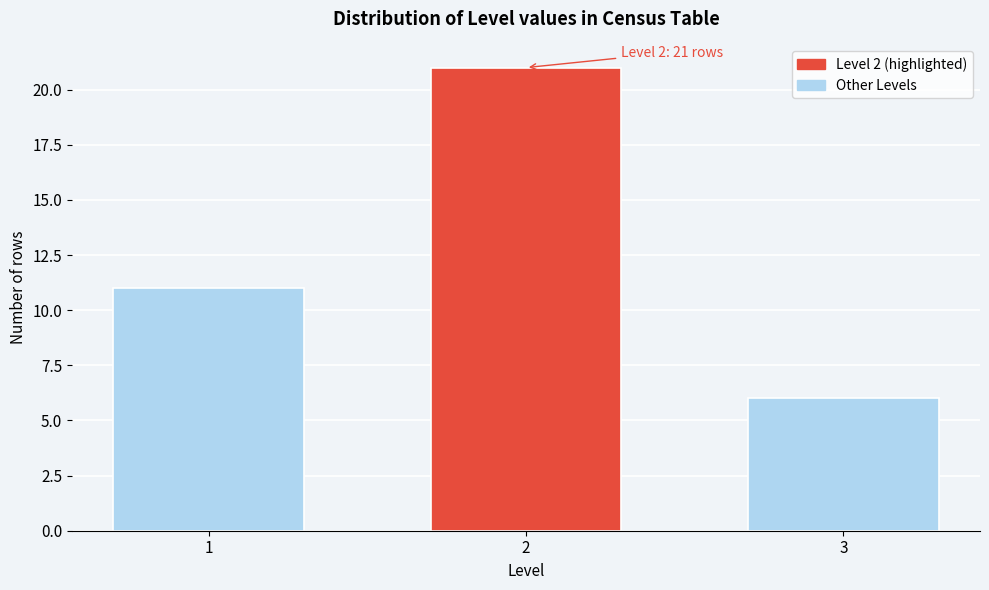

Reading right to left, what are all the values shown in this chart?

6	21	11